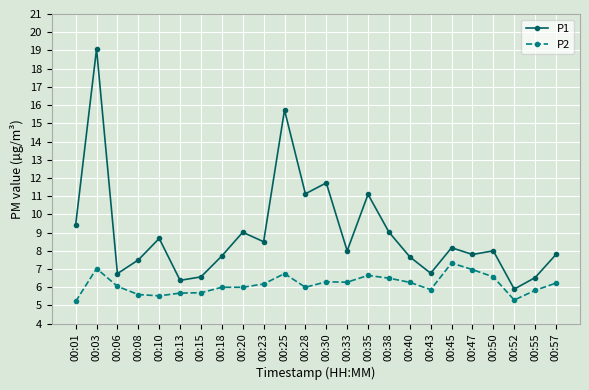

Where is P1 nearest to the value 12?

00:30